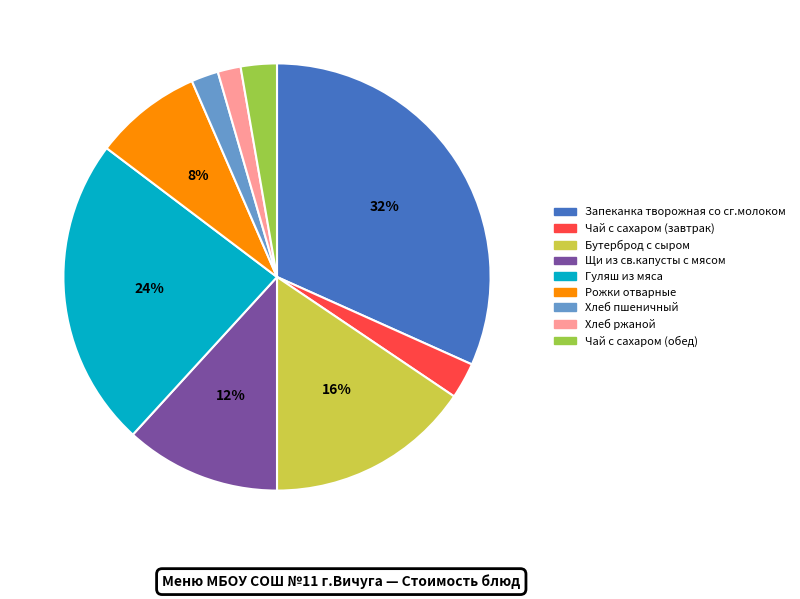

Do Хлеб ржаной and Запеканка творожная со сг.молоком together represent more than half of the pie?

No